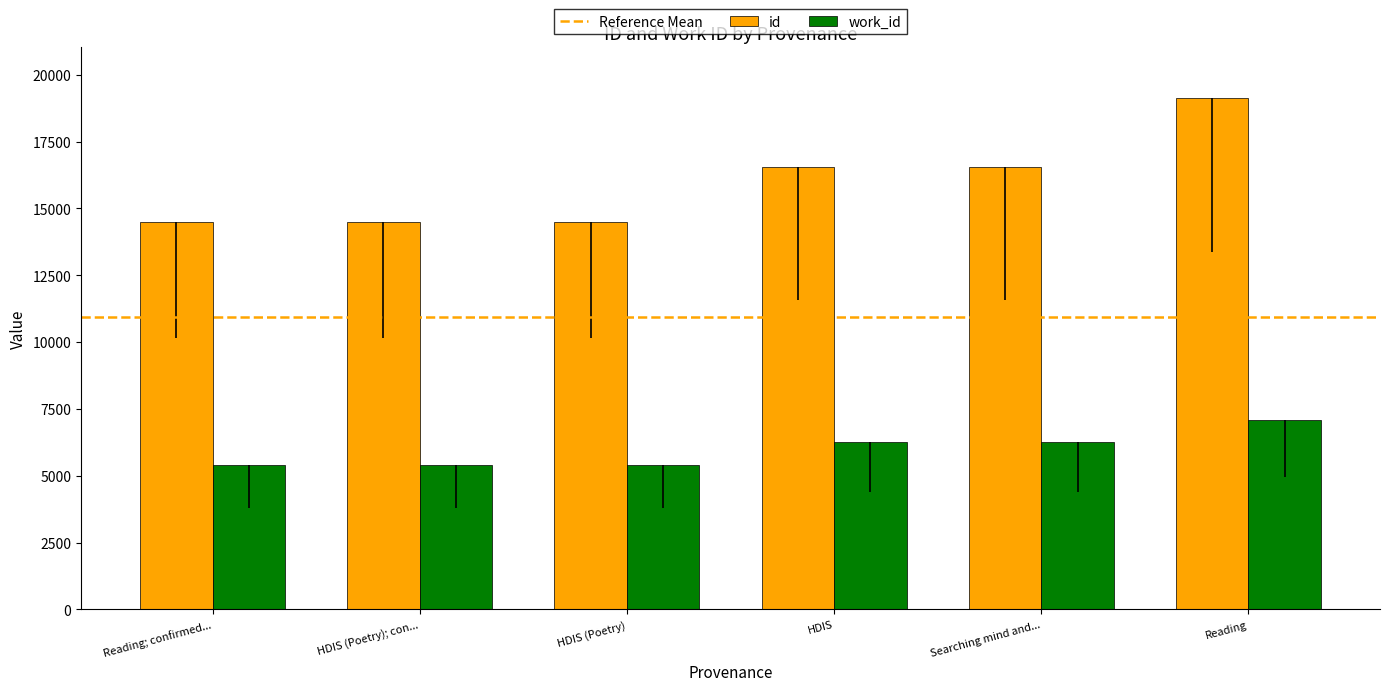

Which series has the largest total across all categories?

id